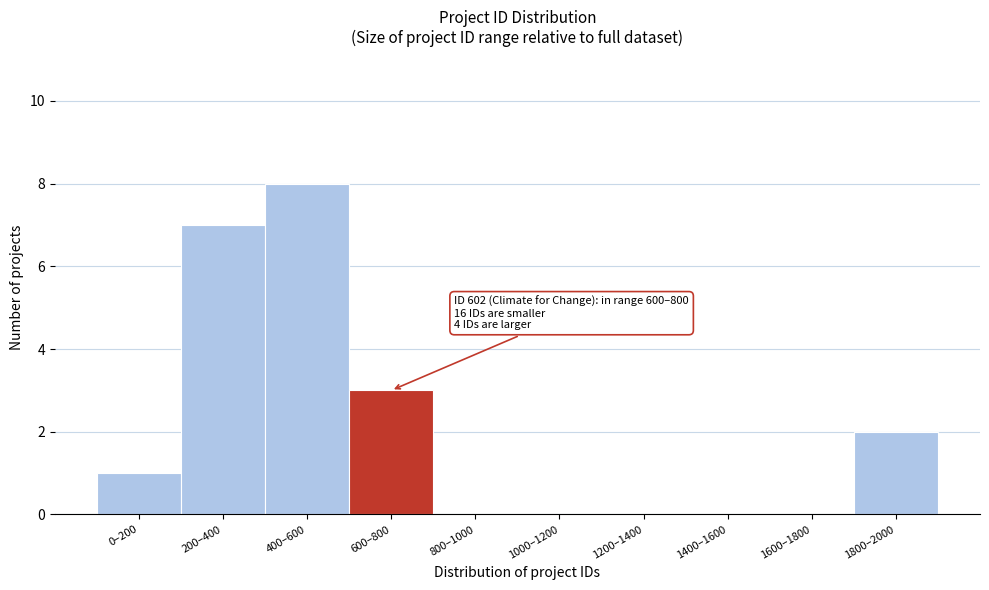

Reading left to right, transcribe all the data shown in this chart.

0–200=1	200–400=7	400–600=8	600–800=3	800–1000=0	1000–1200=0	1200–1400=0	1400–1600=0	1600–1800=0	1800–2000=2